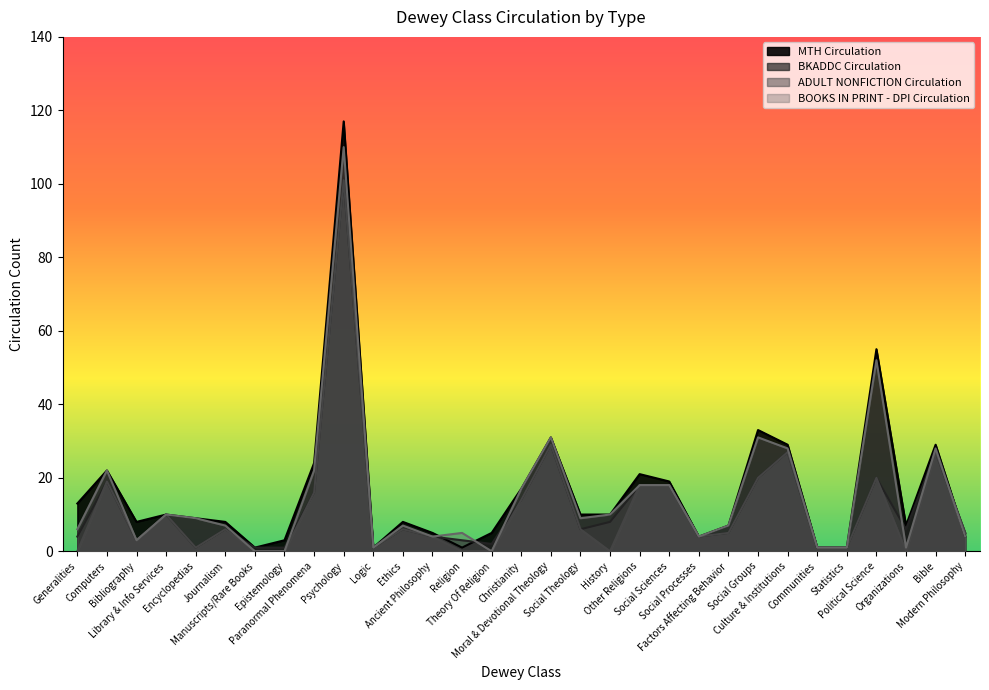

What are all the series names shown in the legend?

MTH Circulation, BKADDC Circulation, ADULT NONFICTION Circulation, BOOKS IN PRINT - DPI Circulation